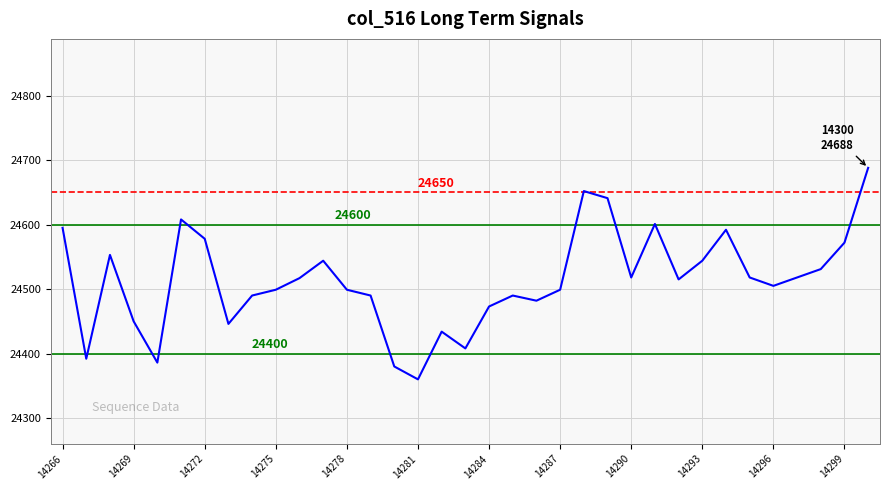

What is the maximum value shown in the chart?

24688